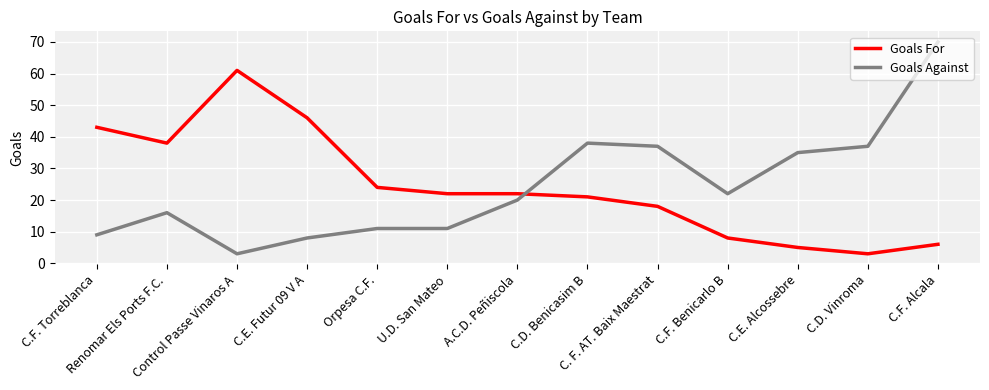

Where do Goals Against and Goals For first cross each other?

A.C.D. Peñiscola and C.D. Benicasim B